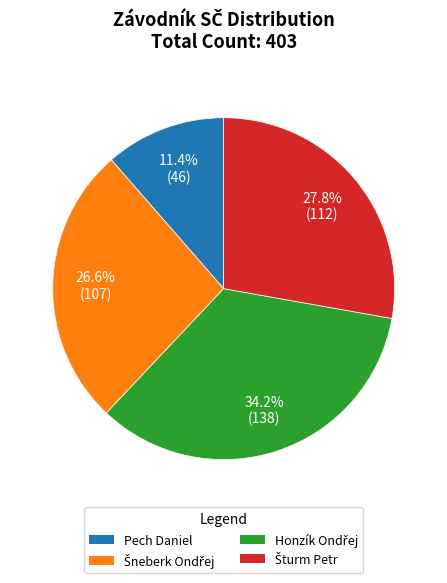

Is there a majority slice in this chart?

No